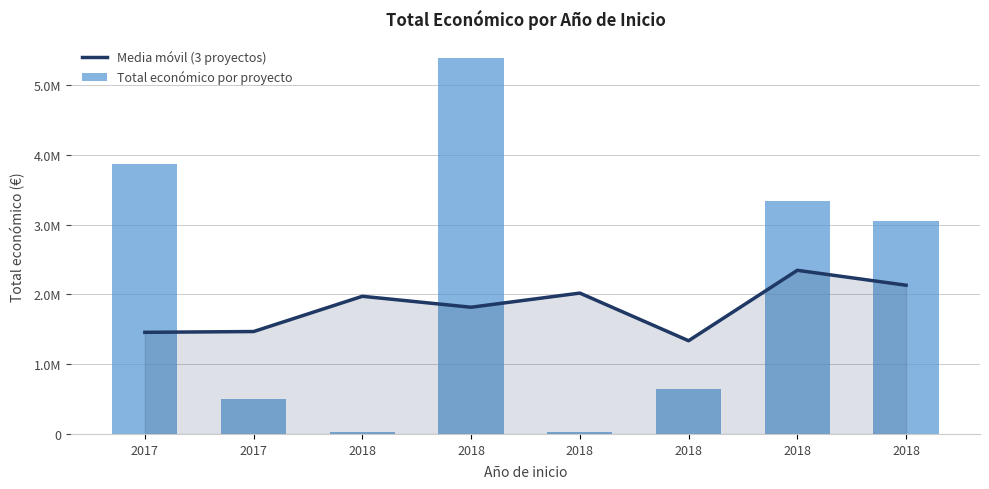

Which series changed the most between 2017 and 2018?

Total económico por proyecto